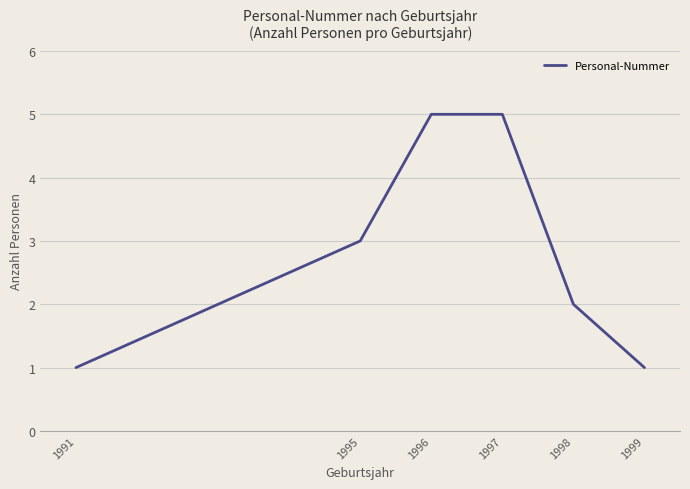

What is the greatest value displayed?

5